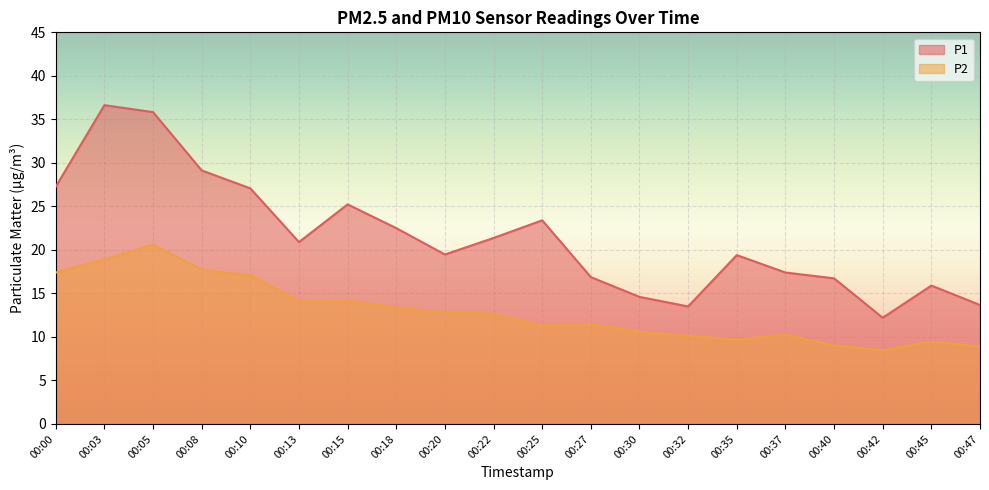

What is the greatest value displayed?

36.6